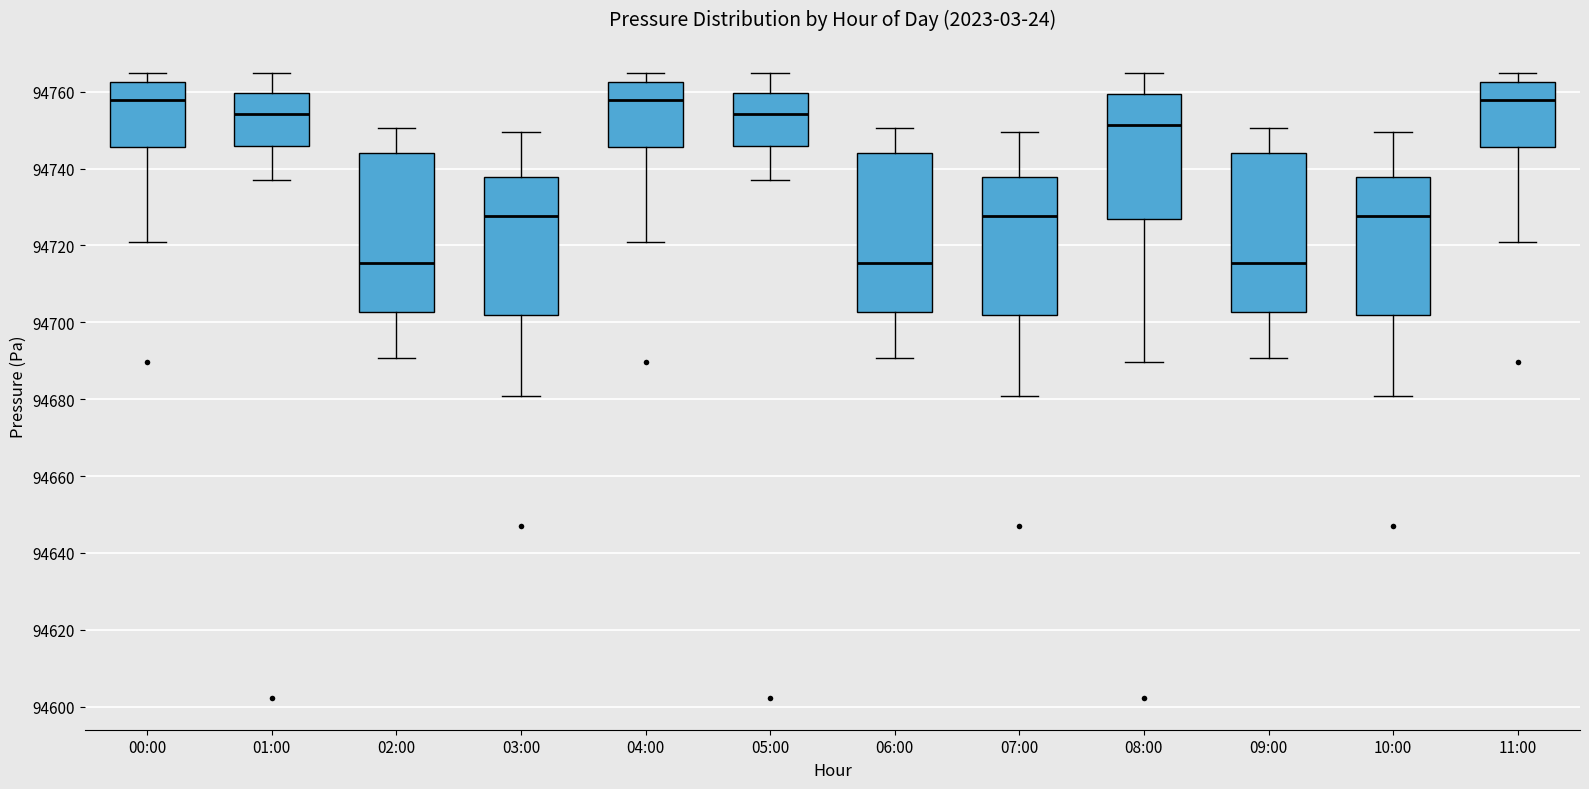

Reading left to right, transcribe this box plot: for each box, give where its median line is, the range the box spans, and where its two whiskers end, as read against the y-axis. The values are not printed on the chart, so give them approximately, as read against the axis.

00:00: median 94758, box 94746 to 94762, whiskers 94720 to 94764
01:00: median 94754, box 94746 to 94760, whiskers 94738 to 94764
02:00: median 94716, box 94702 to 94744, whiskers 94690 to 94750
03:00: median 94728, box 94702 to 94738, whiskers 94680 to 94750
04:00: median 94758, box 94746 to 94762, whiskers 94720 to 94764
05:00: median 94754, box 94746 to 94760, whiskers 94738 to 94764
06:00: median 94716, box 94702 to 94744, whiskers 94690 to 94750
07:00: median 94728, box 94702 to 94738, whiskers 94680 to 94750
08:00: median 94752, box 94726 to 94760, whiskers 94690 to 94764
09:00: median 94716, box 94702 to 94744, whiskers 94690 to 94750
10:00: median 94728, box 94702 to 94738, whiskers 94680 to 94750
11:00: median 94758, box 94746 to 94762, whiskers 94720 to 94764